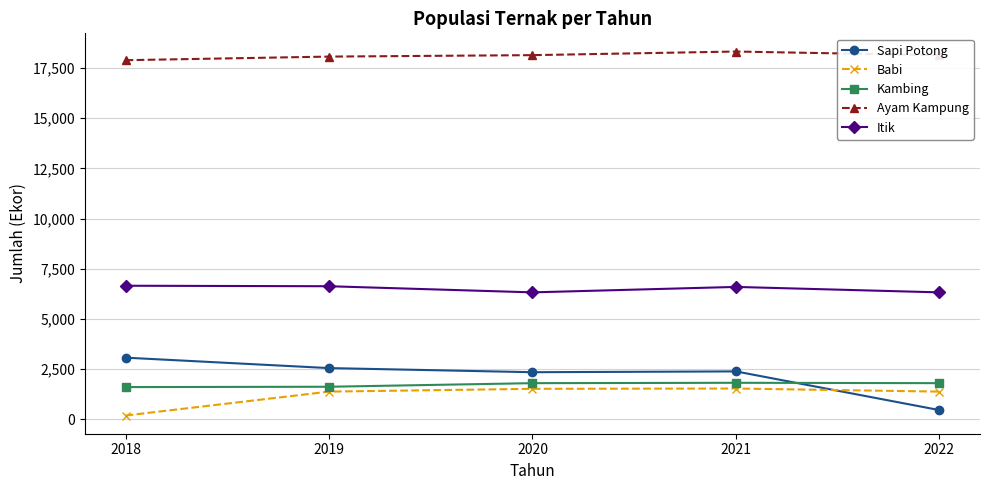

At 2018, list the series in order from largest to smallest.

Ayam Kampung, Itik, Sapi Potong, Kambing, Babi